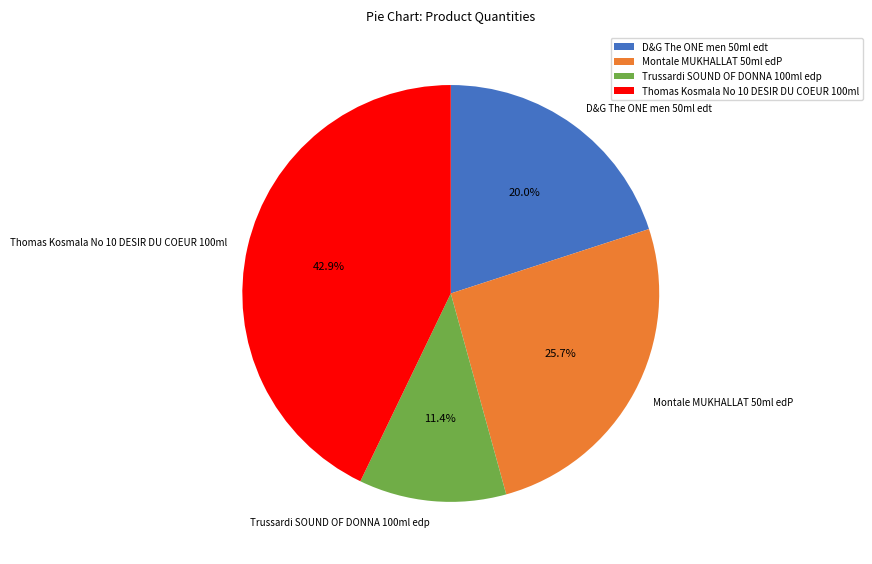

To the nearest percent, what percentage of the pie is D&G The ONE men 50ml edt?

20%